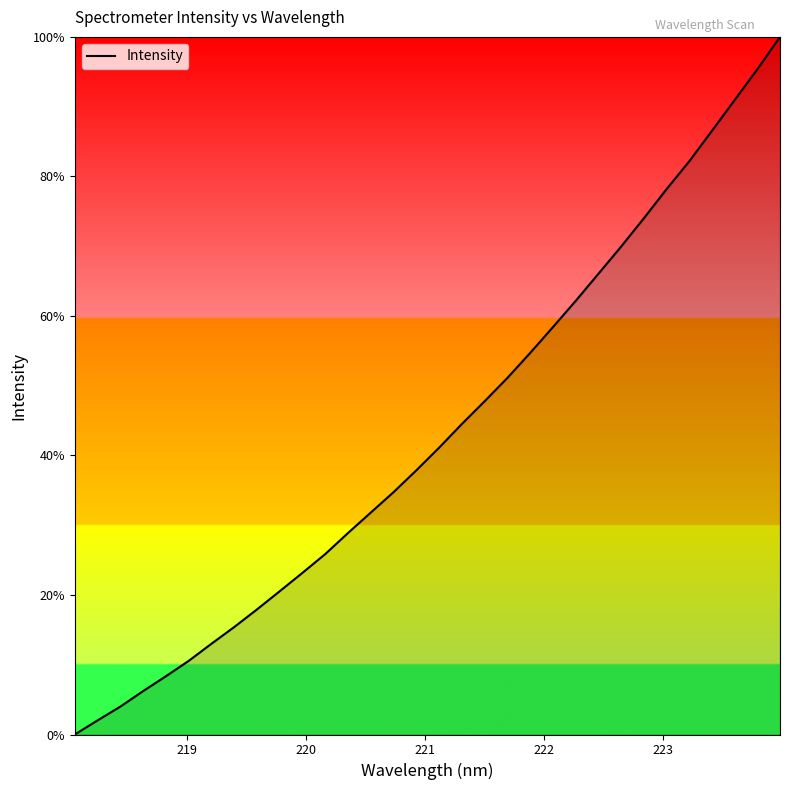

What is the difference between the maximum and minimum values?

100.0